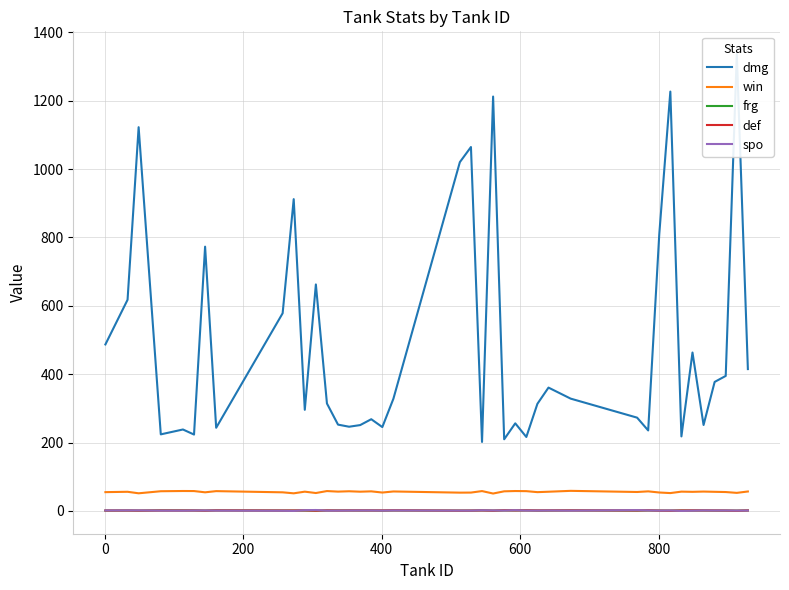

How many values in the win series are below 56?

19